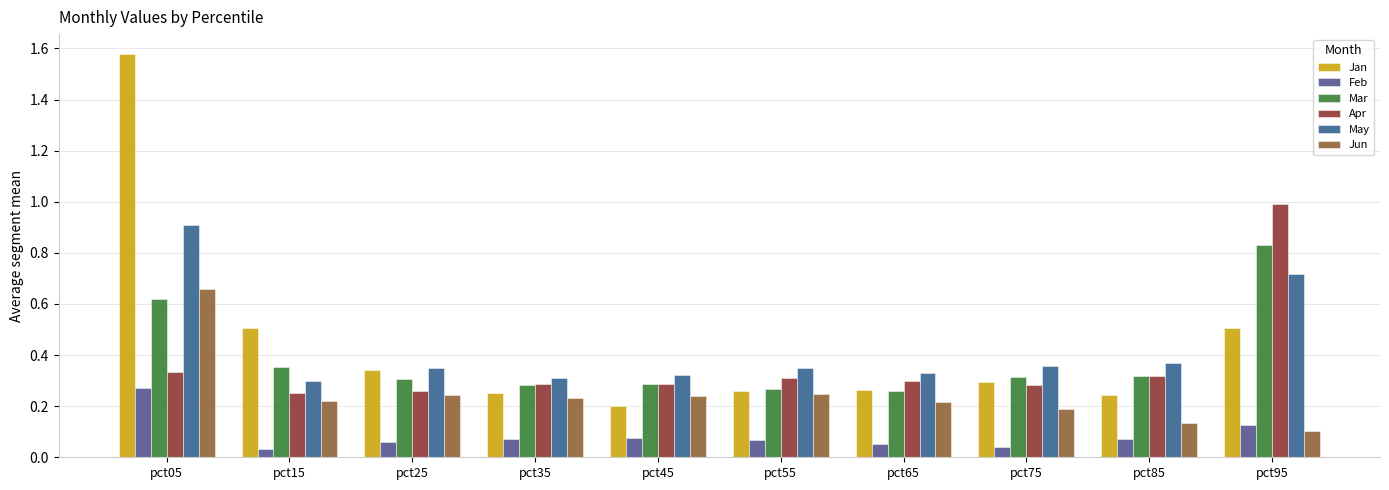

The value of May at pct35 is 0.5. True or false?

False